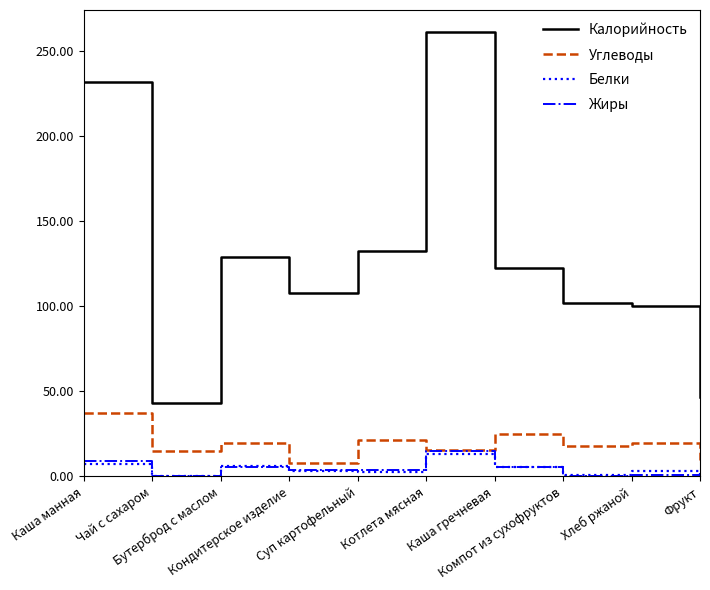

What is the difference between the maximum and minimum values in the Углеводы series?

29.2